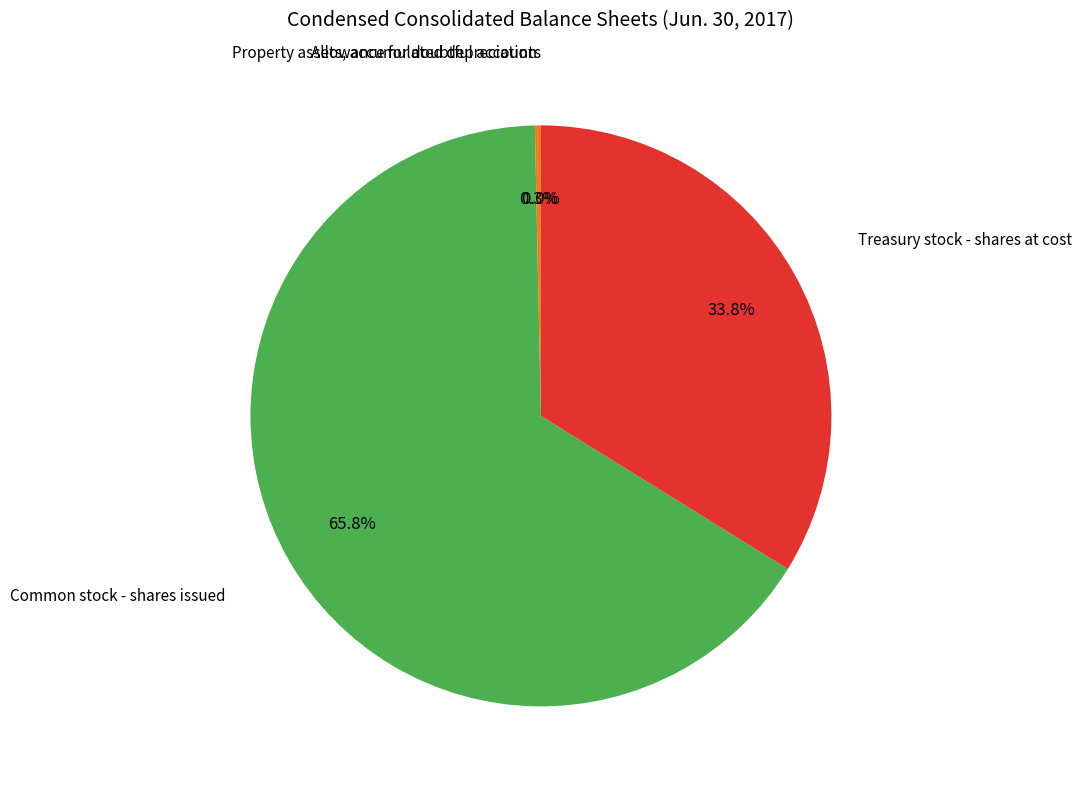

What is the majority slice?

Common stock - shares issued